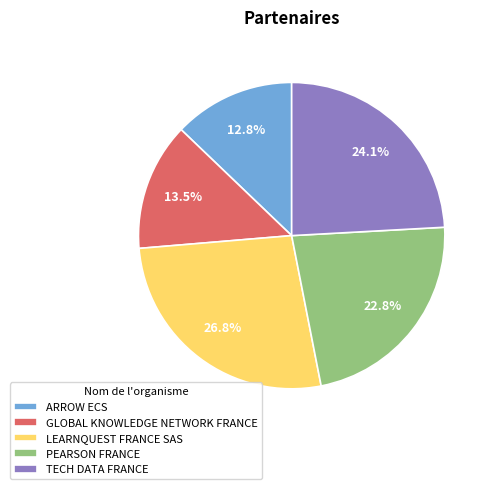

Is there a majority slice in this chart?

No